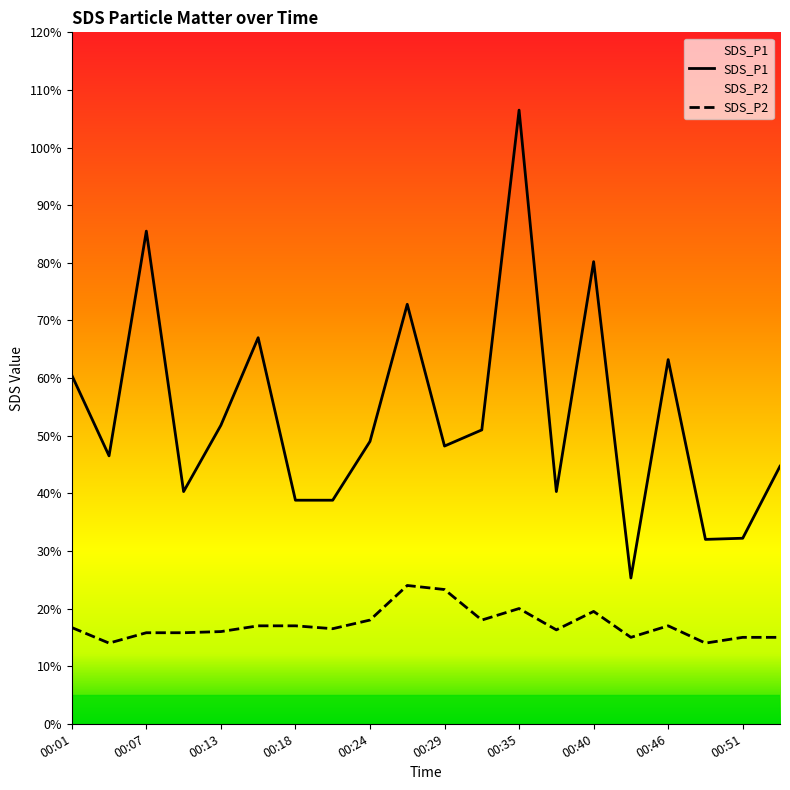

Reading left to right, transcribe all the data shown in this chart.

SDS_P1: 6.0	4.7	8.6	4.0	5.2	6.7	3.9	3.9	4.9	7.3	4.8	5.1	10.7	4.0	8.0	2.5	6.3	3.2	3.2	4.5
SDS_P2: 1.7	1.4	1.6	1.6	1.6	1.7	1.7	1.6	1.8	2.4	2.3	1.8	2.0	1.6	1.9	1.5	1.7	1.4	1.5	1.5